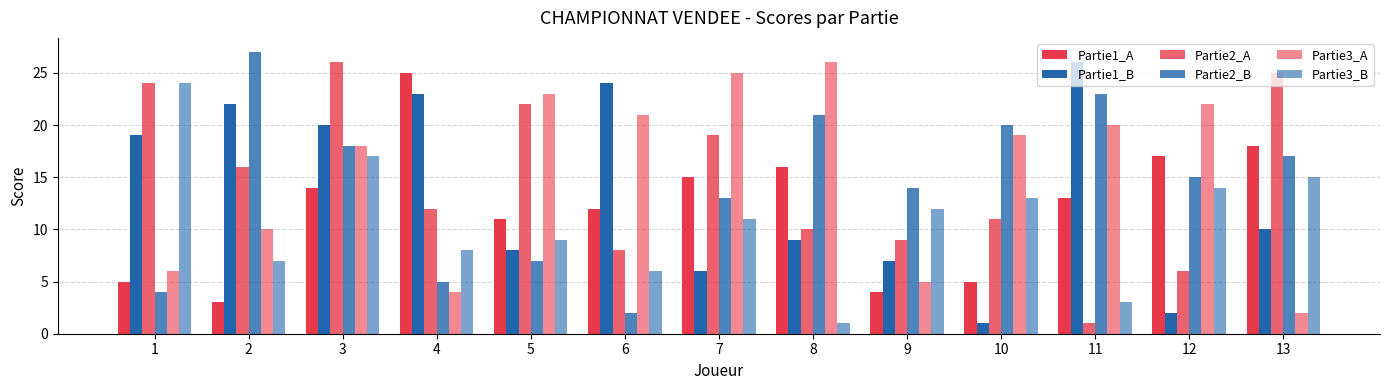

Does the chart contain any negative values?

No